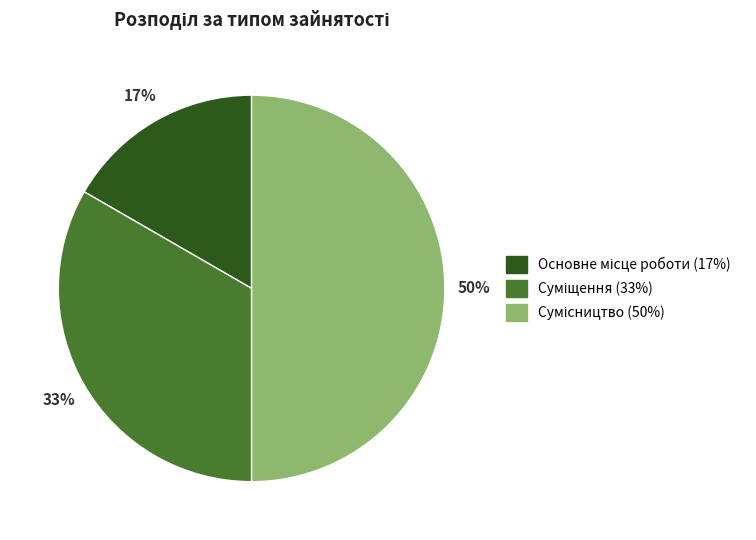

To the nearest percent, what is the average slice percentage?

33%